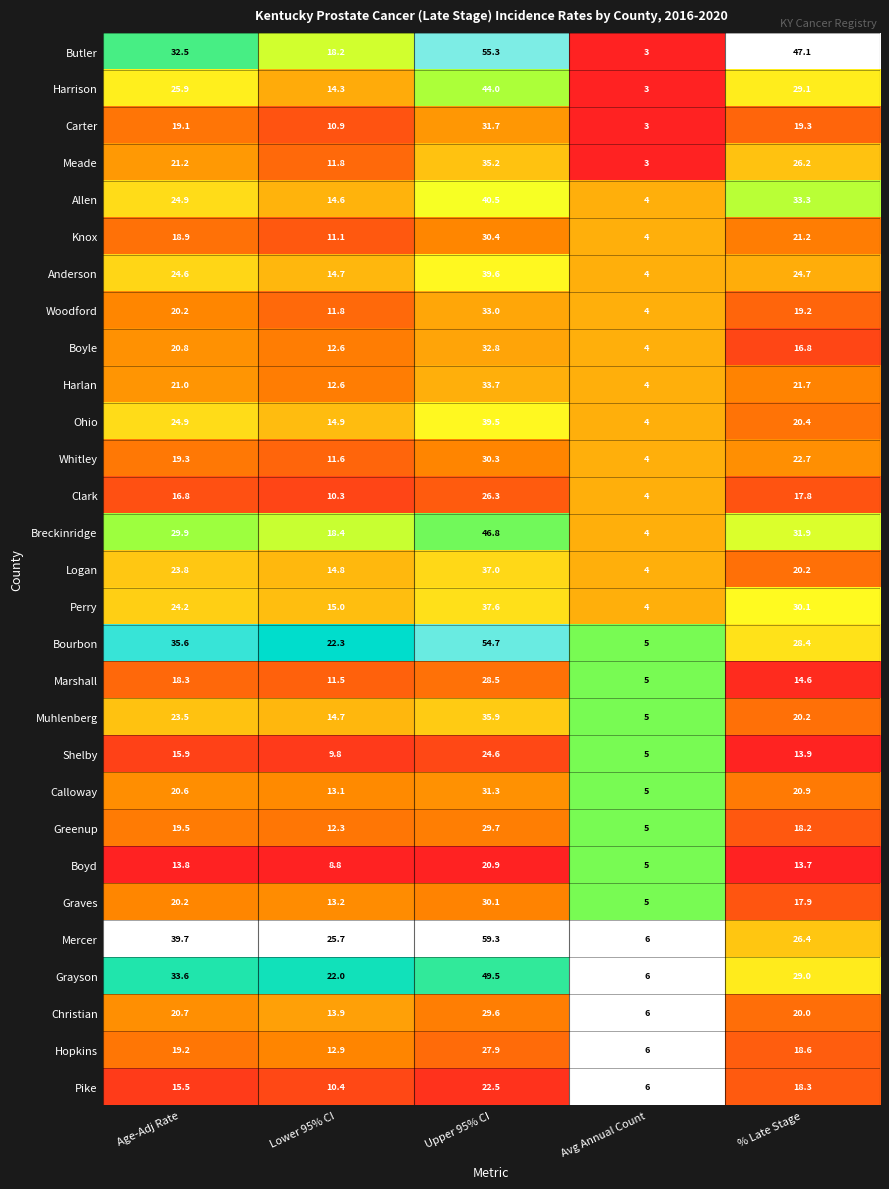

At which category does the chart reach its minimum across all series?

Avg Annual Count